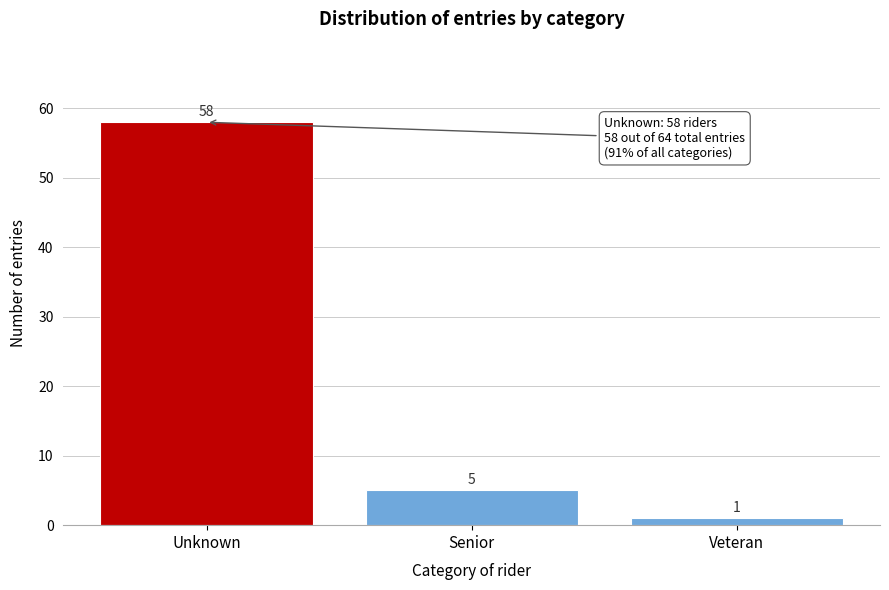

Reading right to left, list all the values displayed in this chart.

Veteran=1	Senior=5	Unknown=58